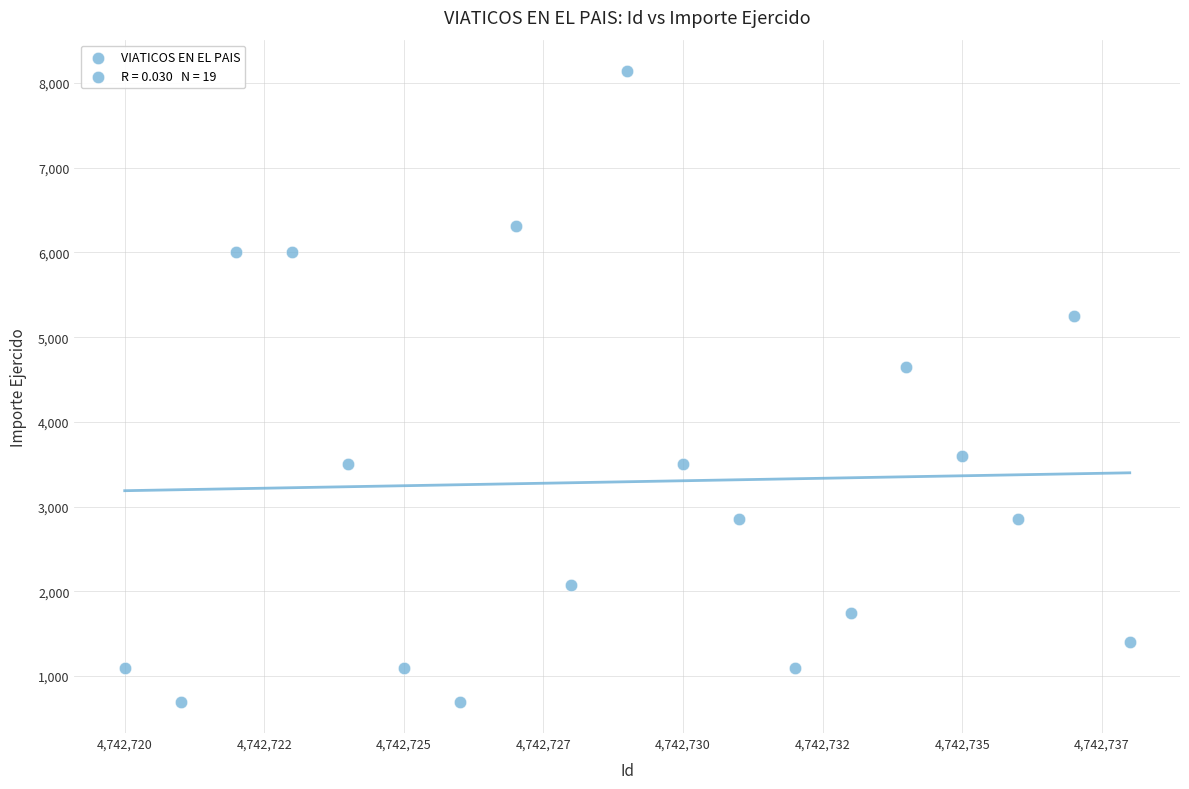

What Y value in the scatter plot is closest to 4420?

4650